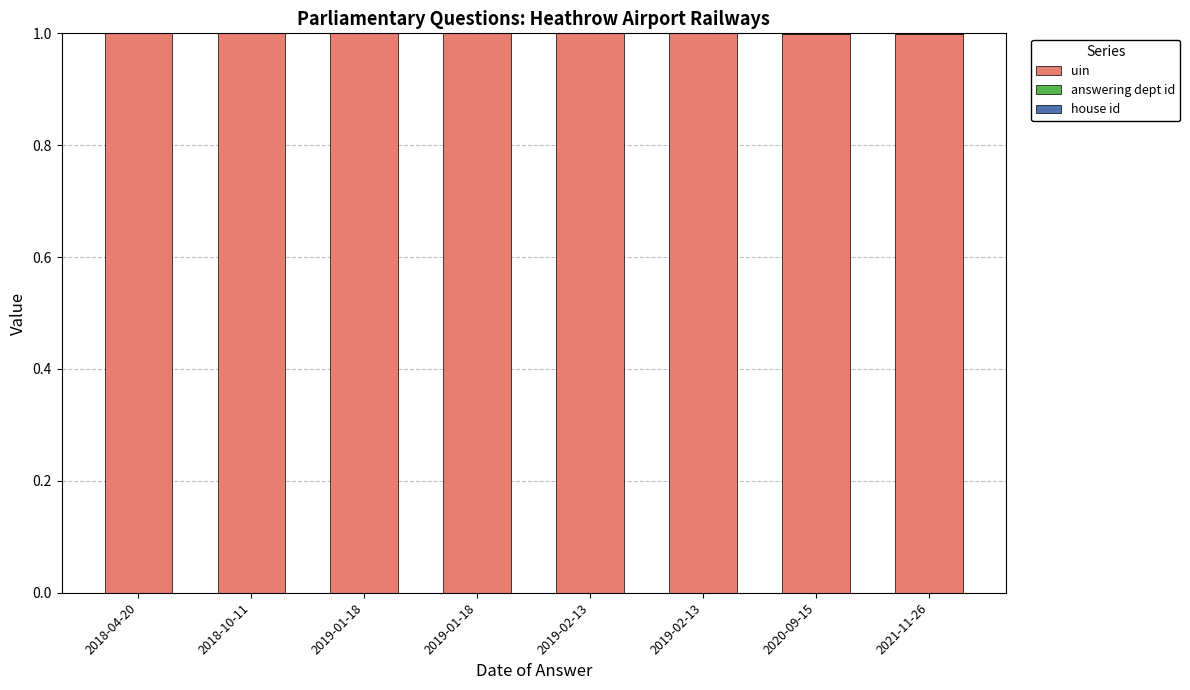

Are the bars grouped side by side (vs. stacked)?

No